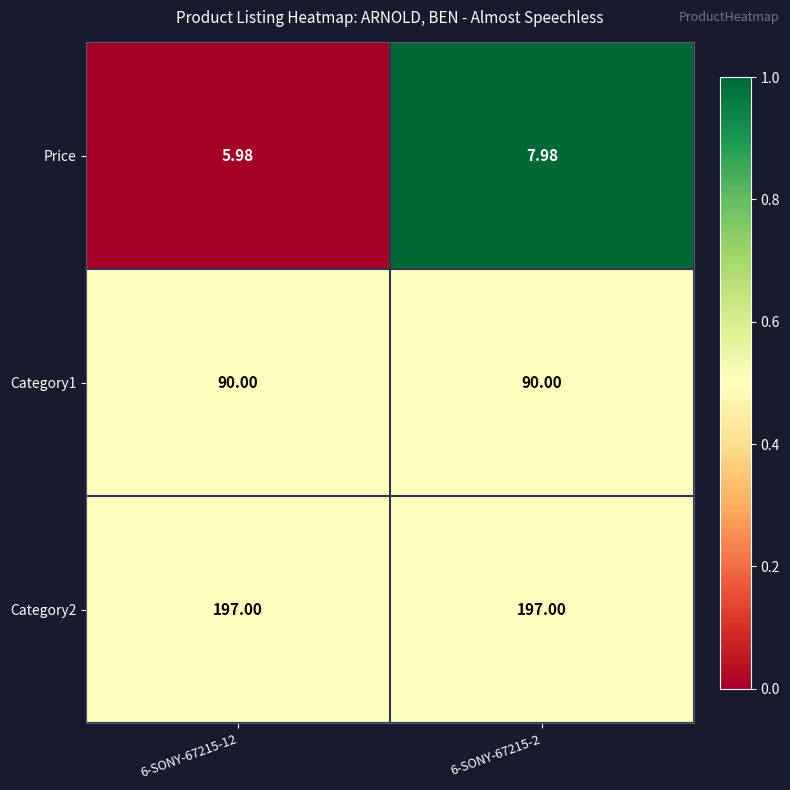

Between 6-SONY-67215-12 and 6-SONY-67215-2, which series saw the biggest shift?

Price